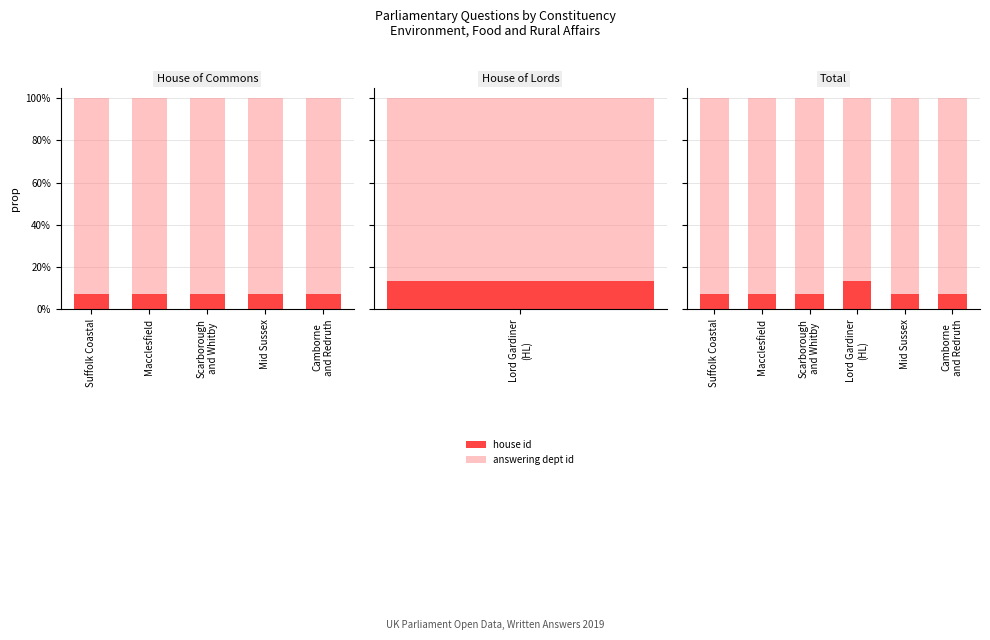

Where is house id nearest to the value 0?

Suffolk Coastal